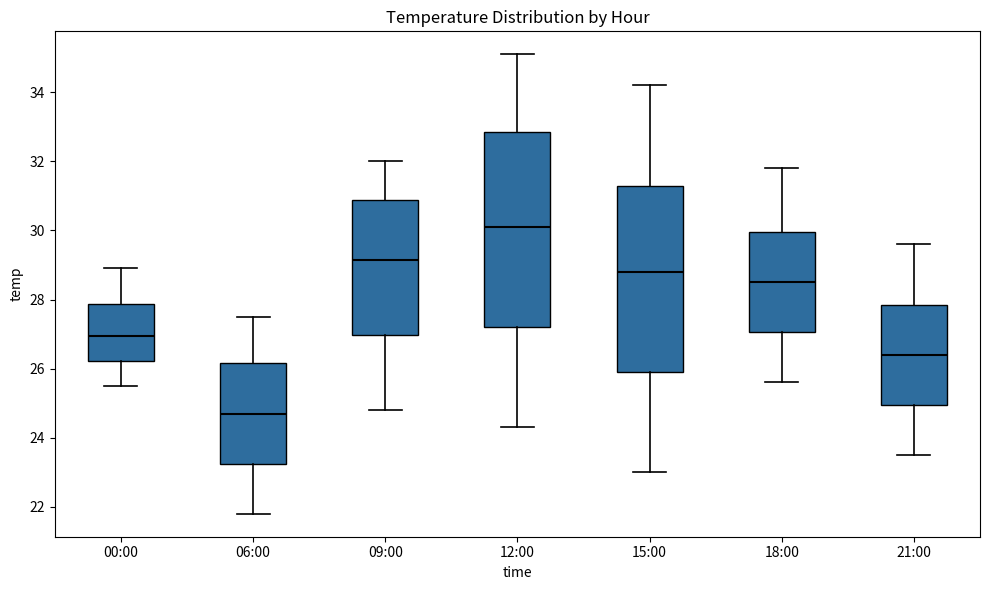

Reading left to right, read every box against the y-axis: the position of its median line, the range the box covers, and the ends of its whiskers. The values are not printed on the chart, so give them approximately, as read against the axis.

00:00: median 27.0, box 26.2 to 27.8, whiskers 25.6 to 29.0
06:00: median 24.8, box 23.2 to 26.2, whiskers 21.8 to 27.6
09:00: median 29.2, box 27.0 to 30.8, whiskers 24.8 to 32.0
12:00: median 30.2, box 27.2 to 32.8, whiskers 24.4 to 35.2
15:00: median 28.8, box 26.0 to 31.4, whiskers 23.0 to 34.2
18:00: median 28.6, box 27.0 to 30.0, whiskers 25.6 to 31.8
21:00: median 26.4, box 25.0 to 27.8, whiskers 23.6 to 29.6